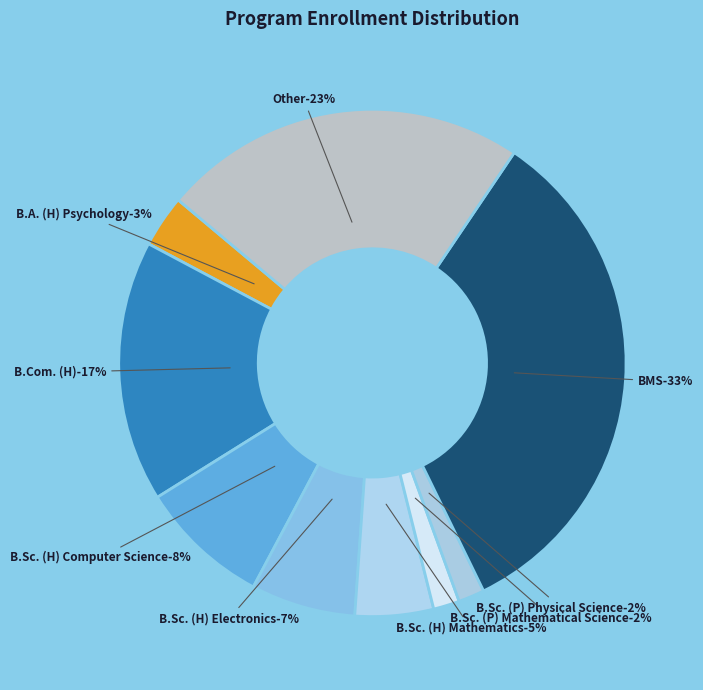

Is the sum of B.Sc. (H) Electronics and B.Sc. (H) Mathematics greater than half?

No